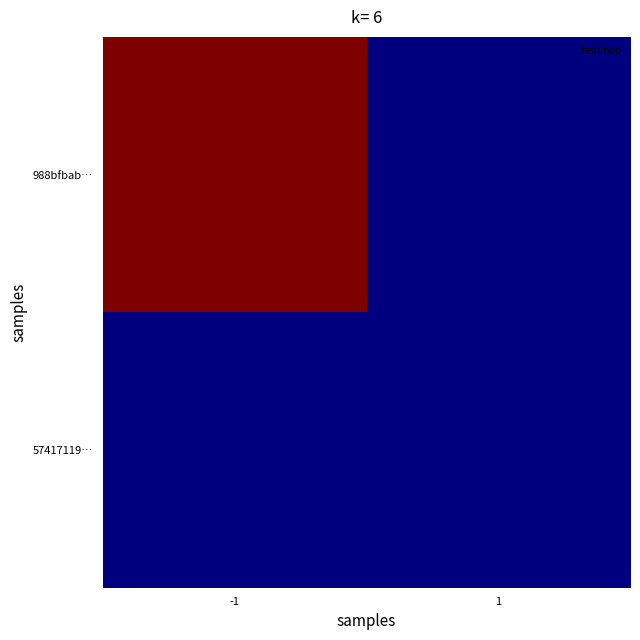

Which category has the lowest value across all series?

1